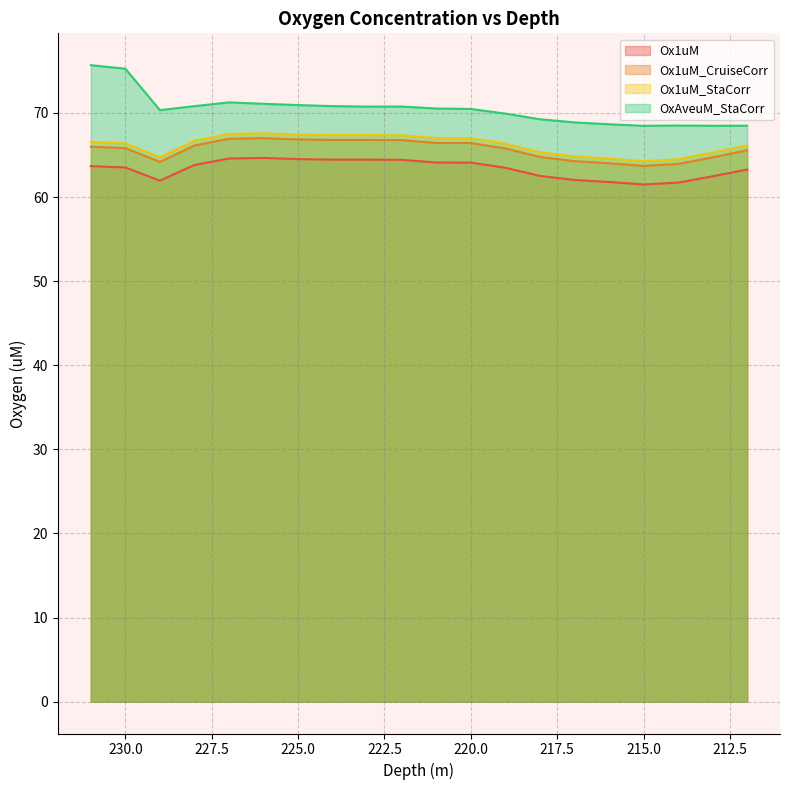

What is the value of the Ox1uM point at the 14th from the left?

62.5